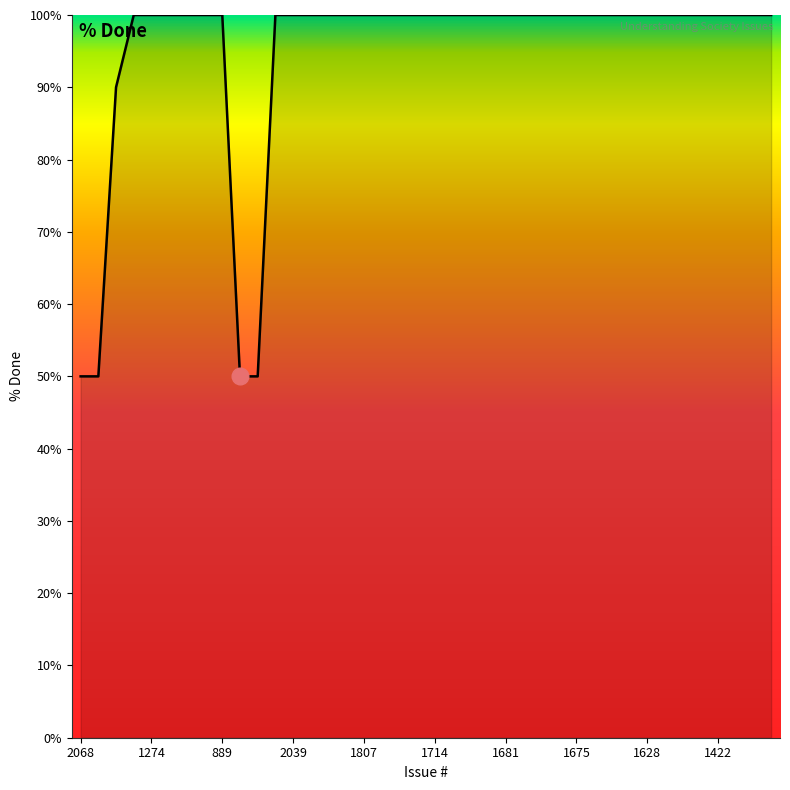

How many lines are shown in the chart?

1